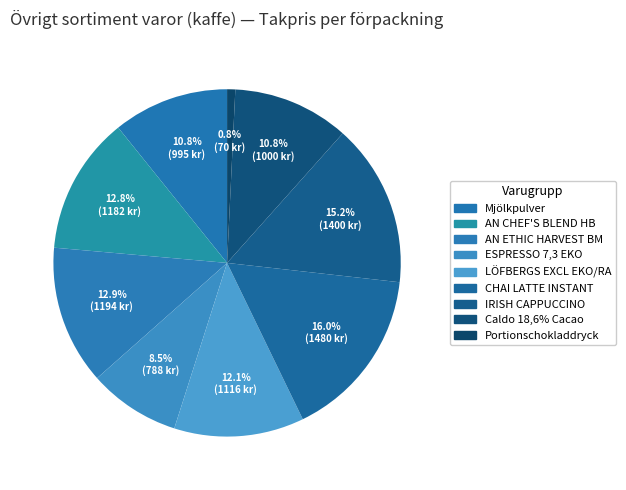

What is the ratio of the value at ESPRESSO 7,3 EKO to the value at Caldo 18,6% Cacao?

0.8